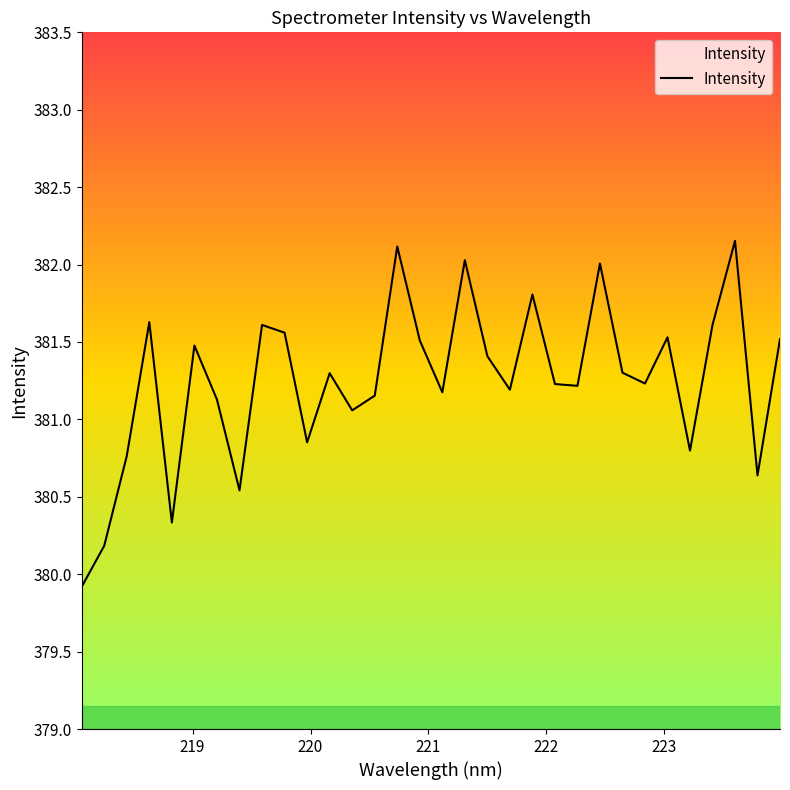

What is the minimum value shown in the chart?

379.9